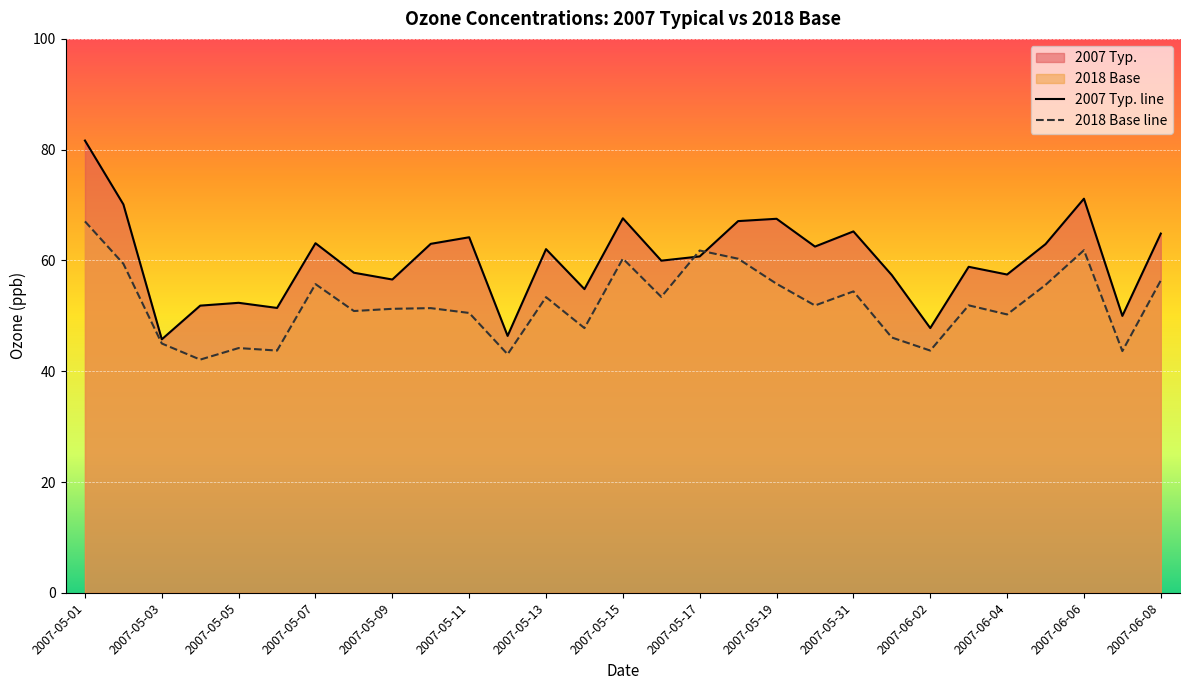

How many lines are shown in the chart?

2